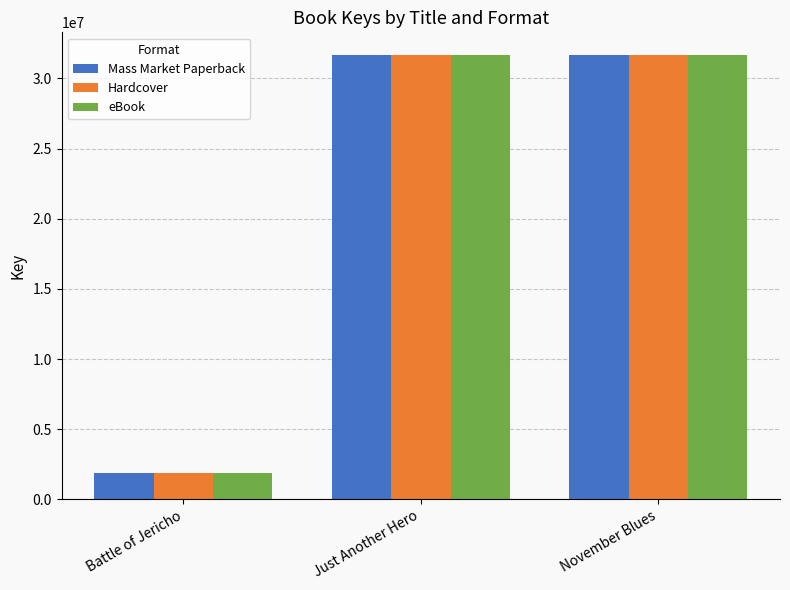

What is the total value across all series at November Blues?

95110443